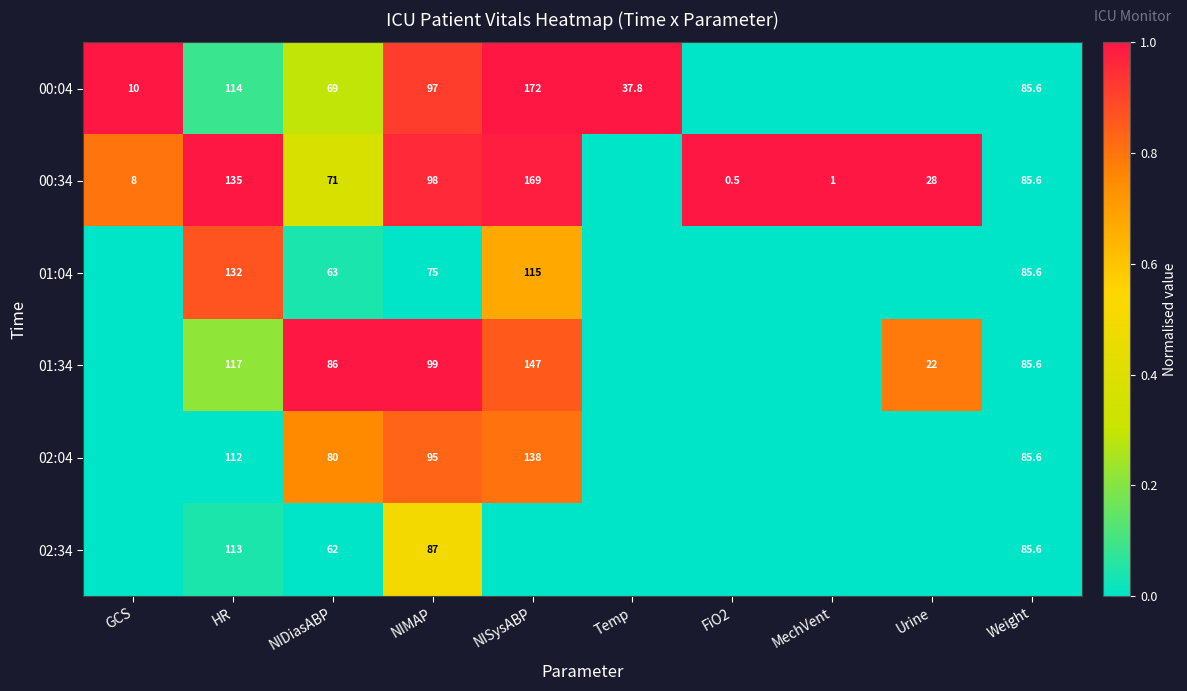

What is the total value across all series at HR?

723.0